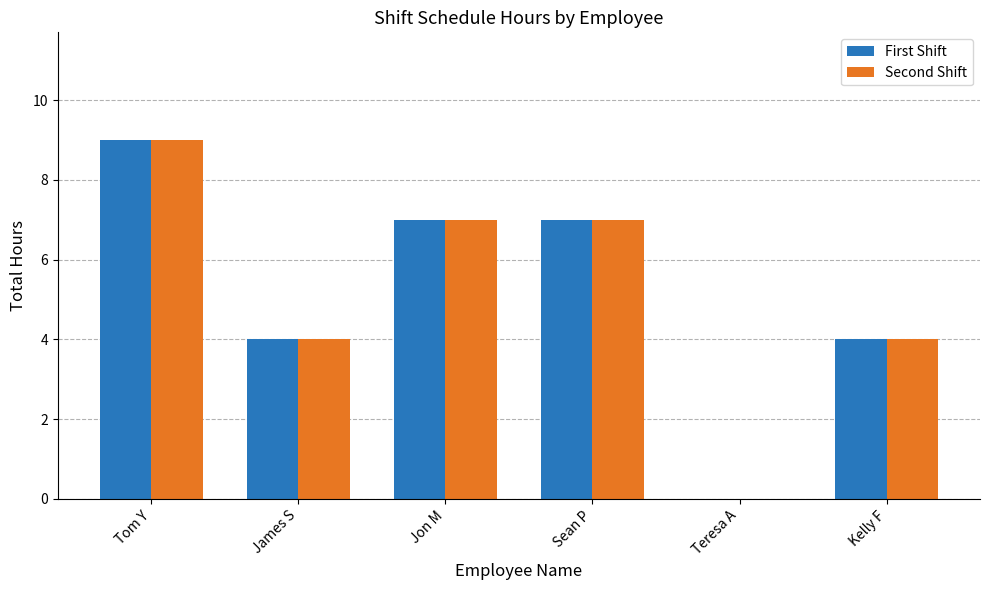

Read the First Shift value at Tom Y.

9